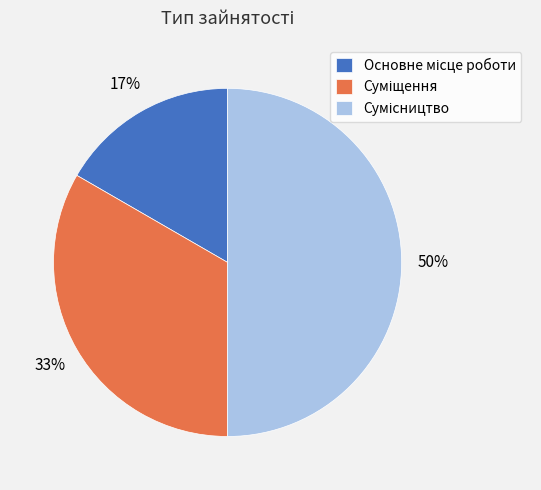

To the nearest percent, what is the average slice percentage?

33%